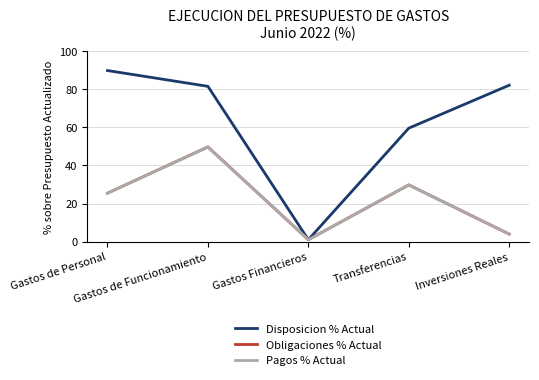

Reading right to left, extract all data points from this chart.

Disposicion % Actual: 82.0	59.5	1.0	81.5	89.7
Obligaciones % Actual: 4.0	29.8	1.0	49.7	25.4
Pagos % Actual: 4.0	29.8	1.0	49.6	25.4